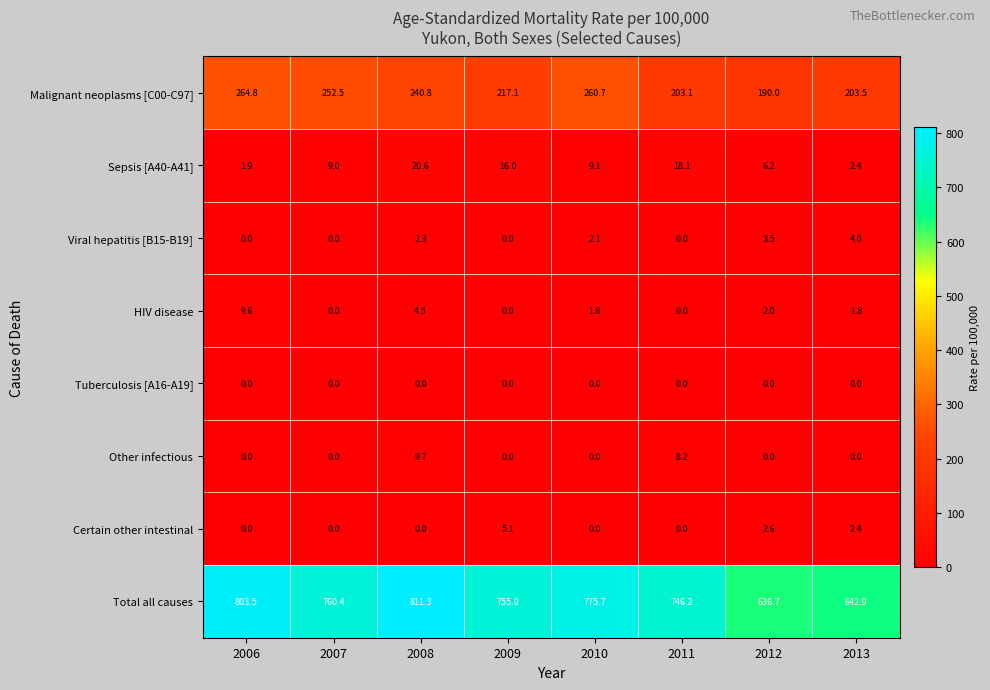

Rank the series by their maximum value, from lowest to highest.

Tuberculosis [A16-A19], Viral hepatitis [B15-B19], Certain other intestinal, HIV disease, Other infectious, Sepsis [A40-A41], Malignant neoplasms [C00-C97], Total all causes